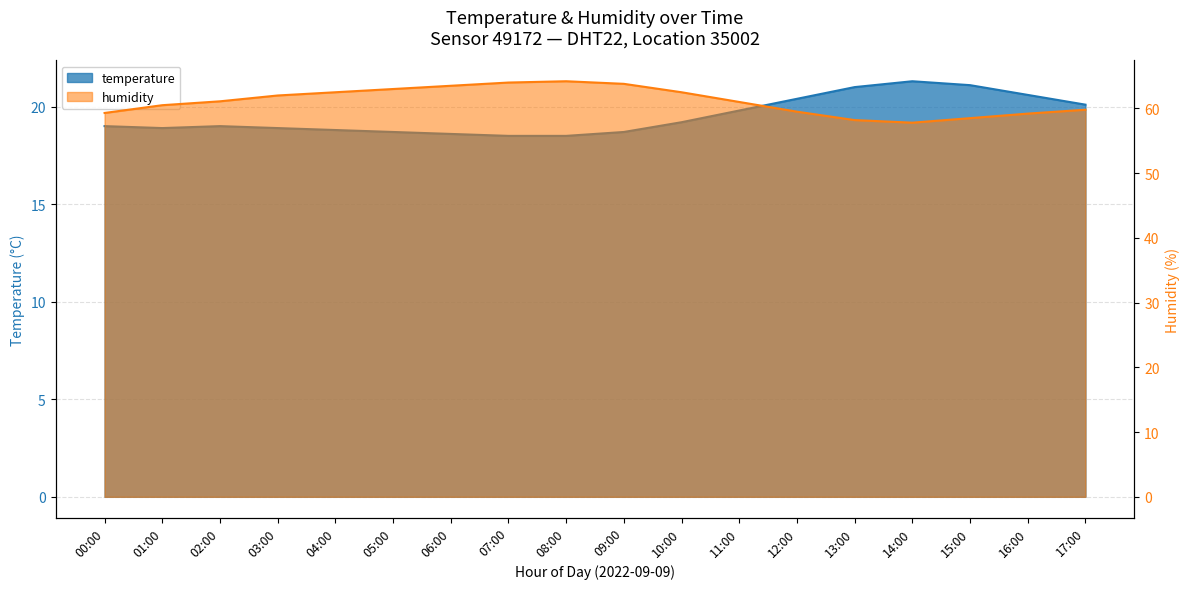

What is the label of the 16th point from the right?

02:00